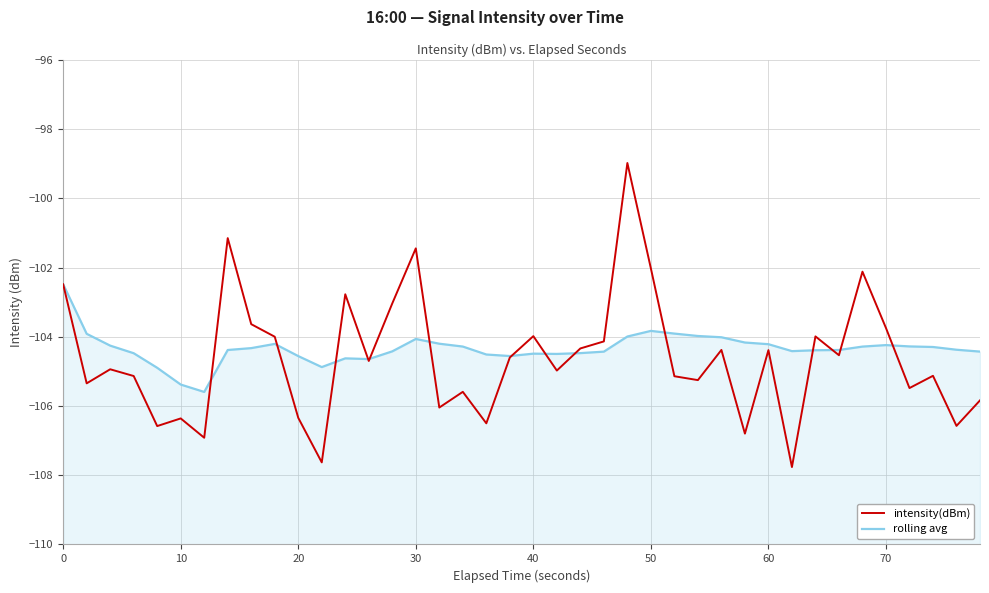

Which series has the widest spread of values?

intensity(dBm)